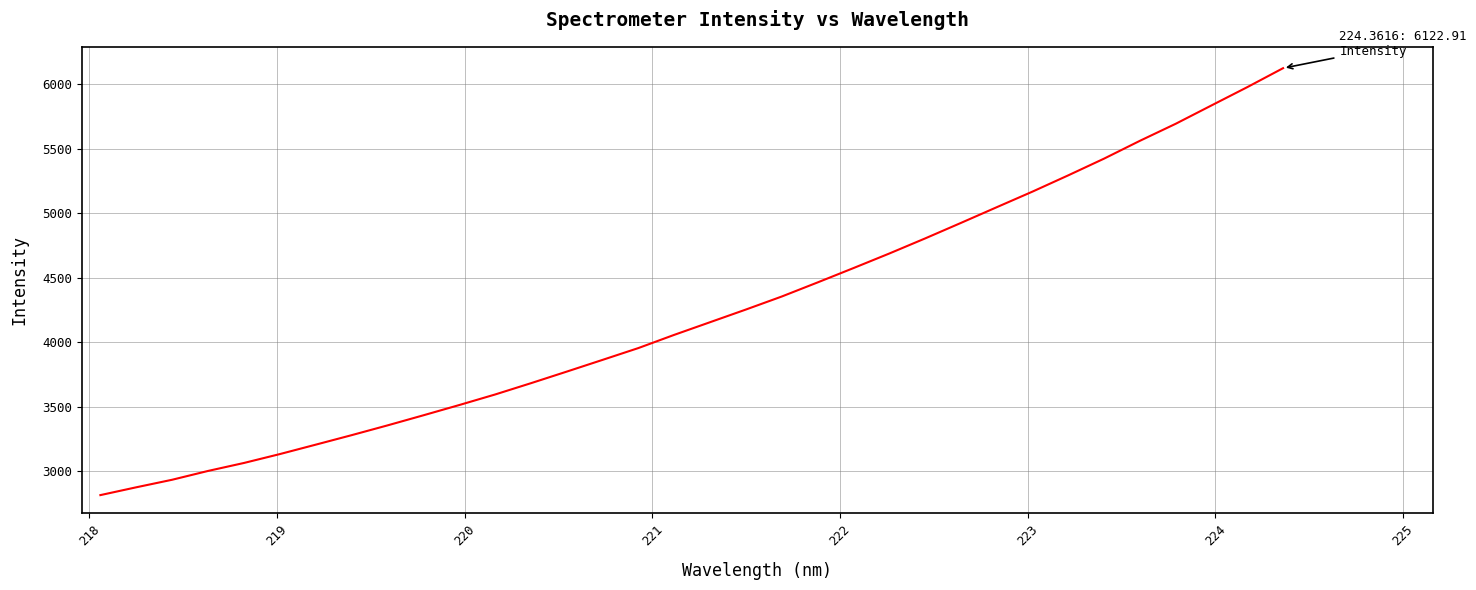

What is the difference between the maximum and minimum values?

3307.0